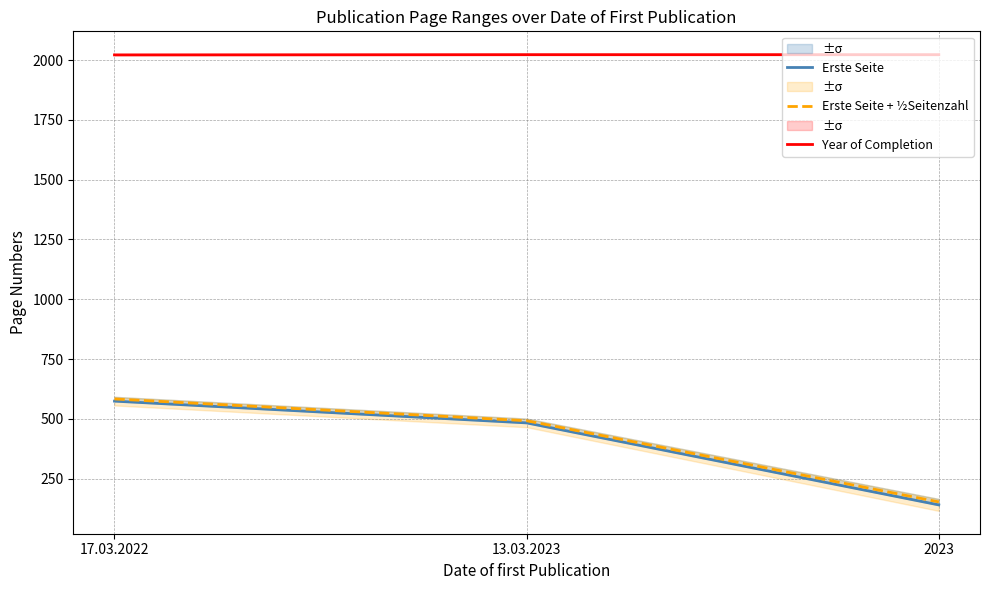

The value of Year of Completion at 17.03.2022 is 772.3. True or false?

False